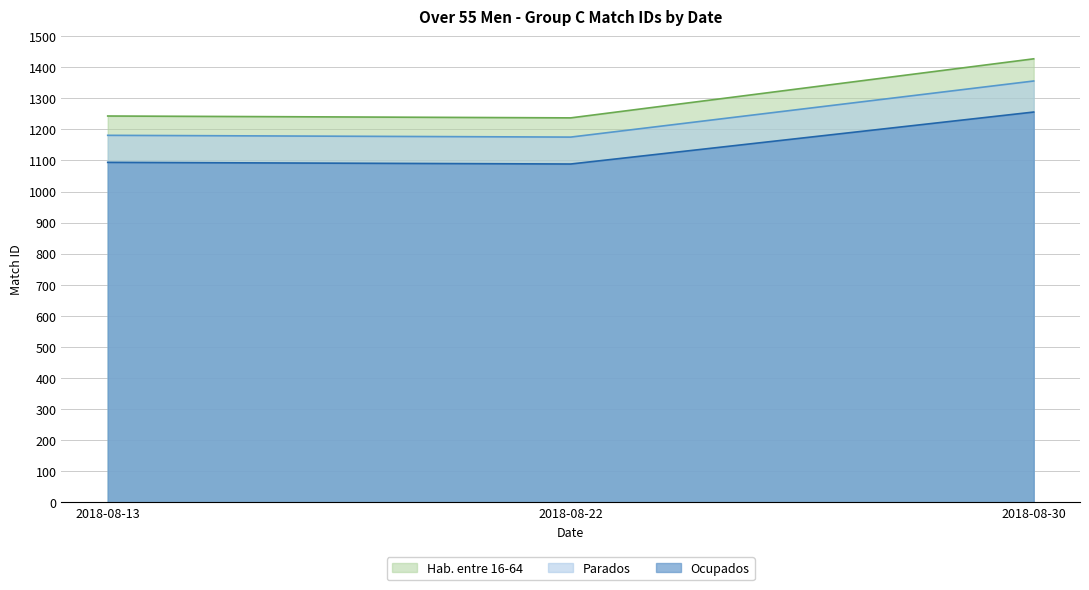

List the series in order of their overall mean, highest first.

Hab. entre 16-64, Parados, Ocupados